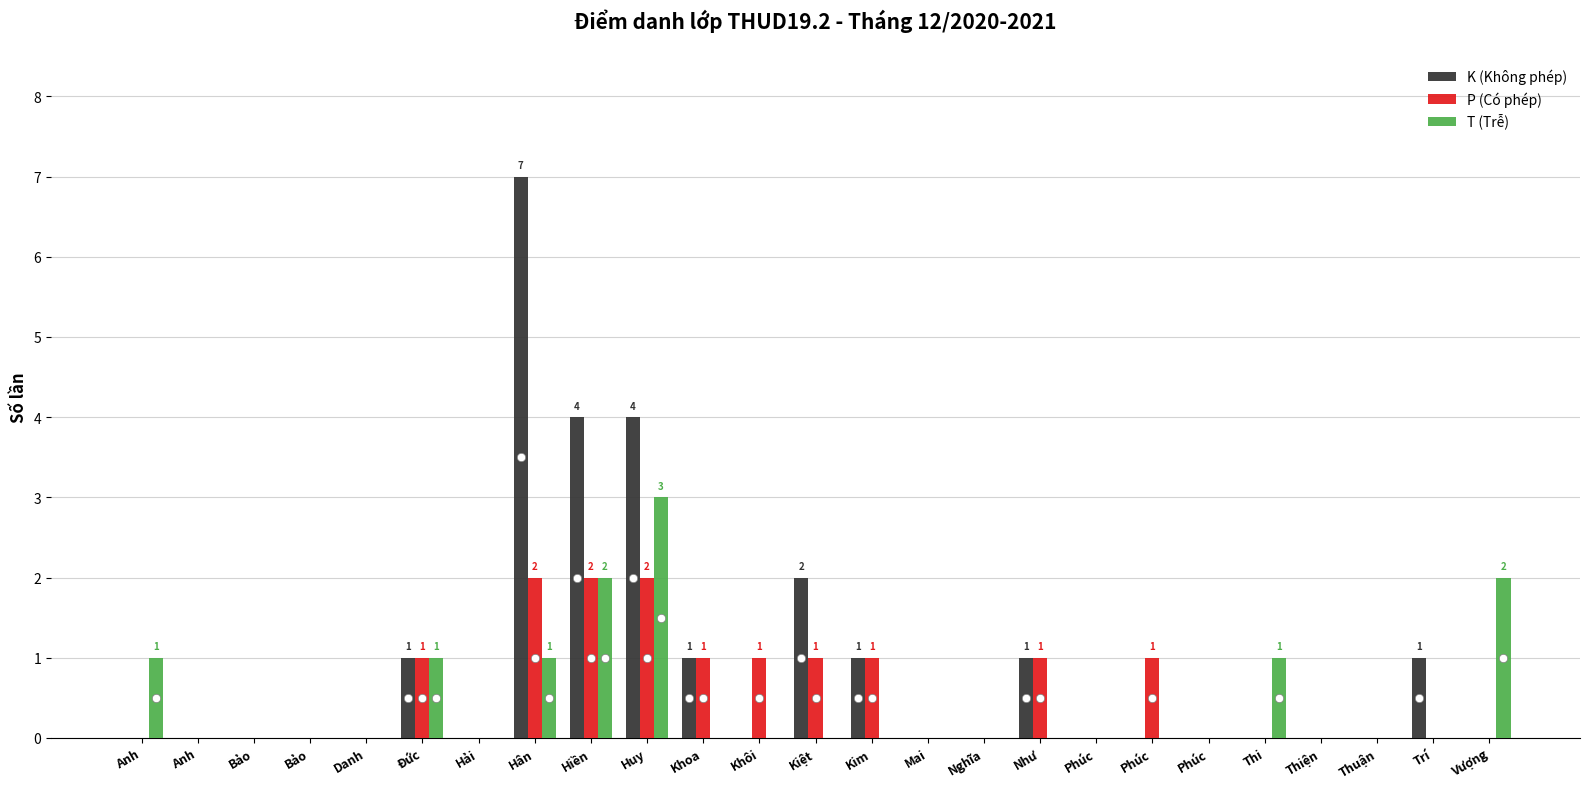

What is the label of the 1st bar from the left?

Anh